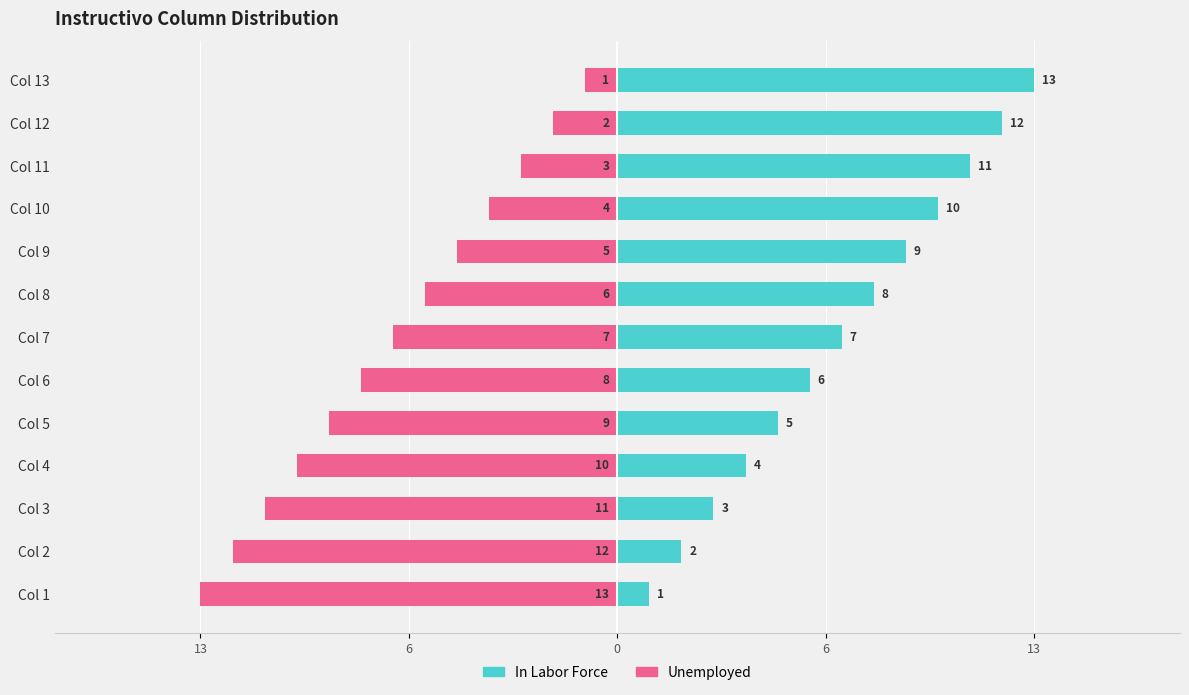

How many series are shown in this chart?

2